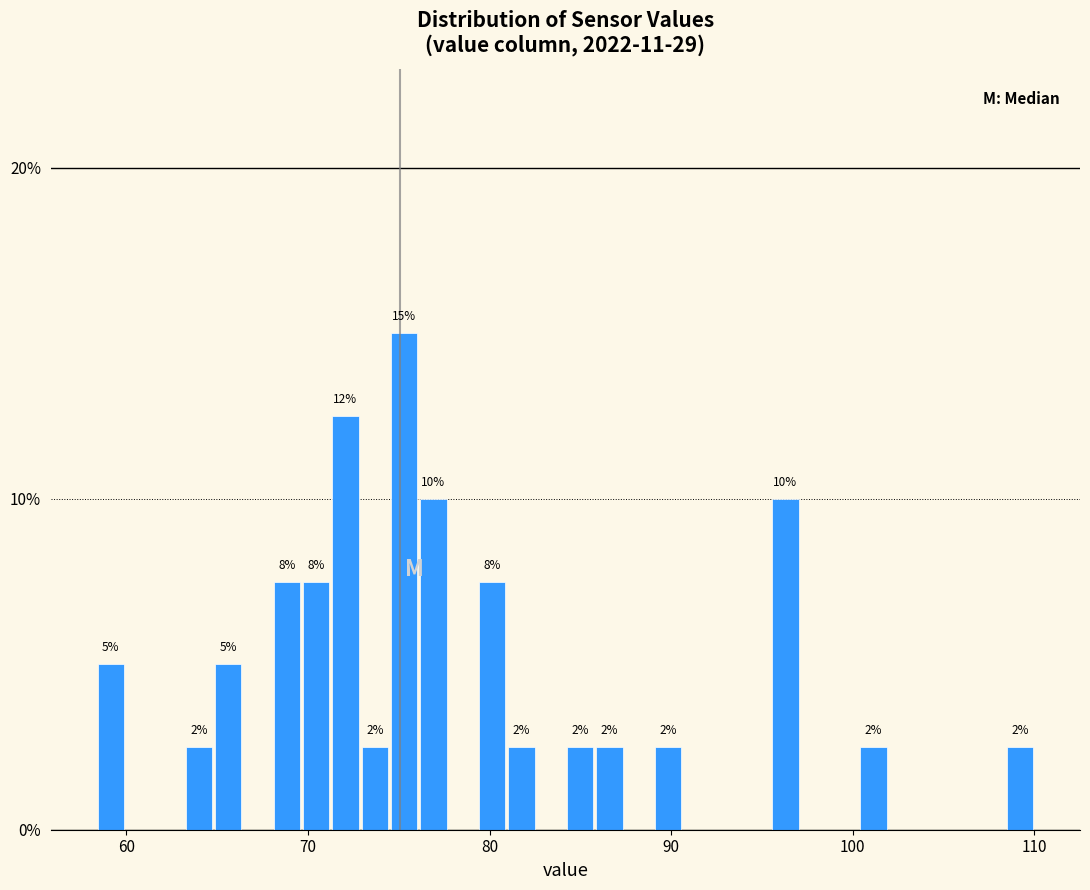

Read against the x-axis, roughly where is the centre of the tallest bar?

75